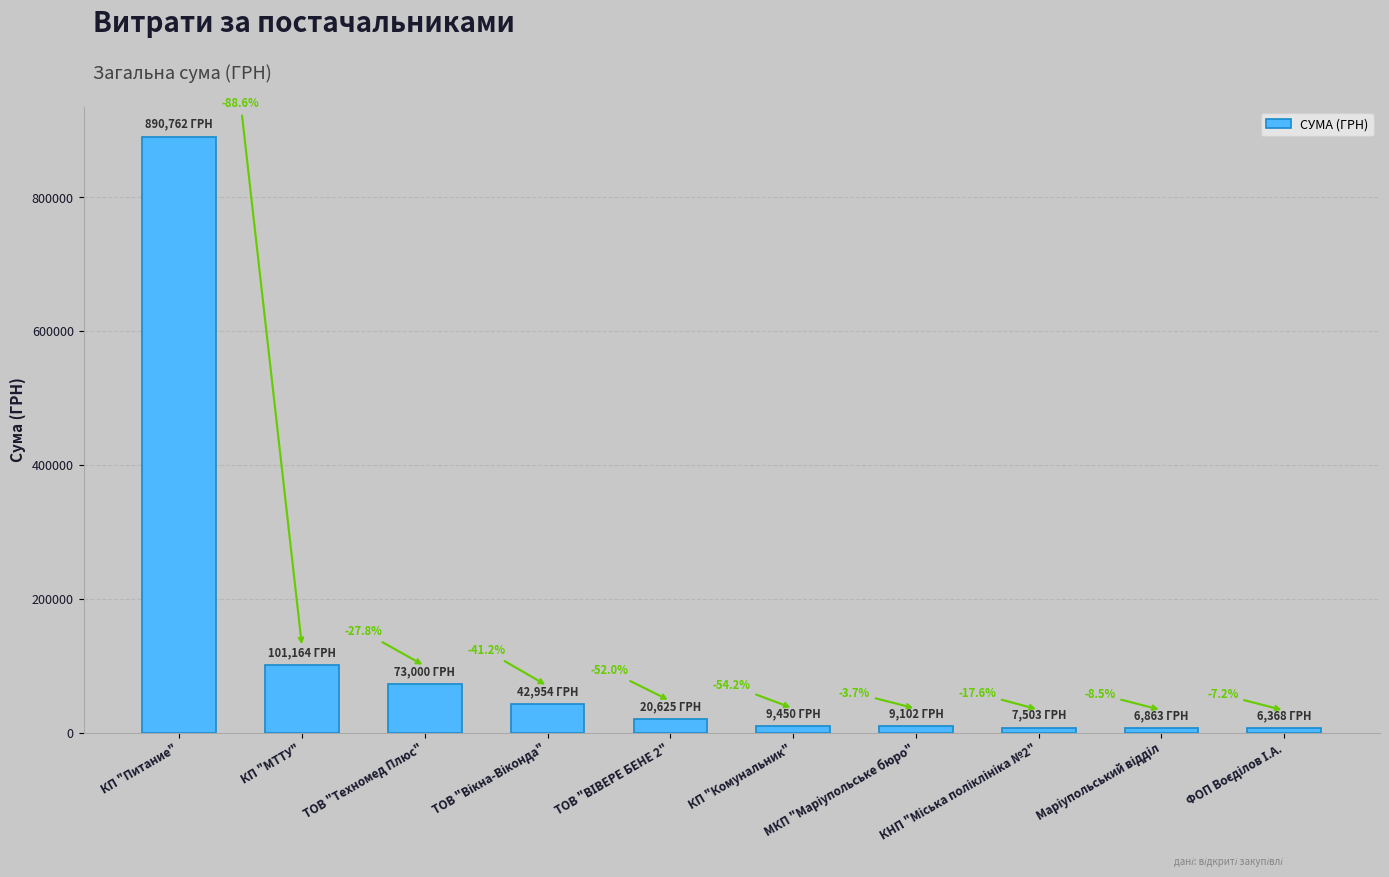

Does the chart contain any negative values?

No